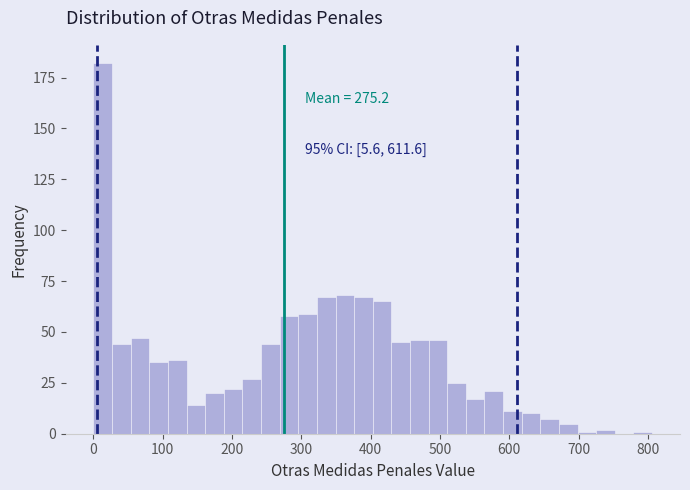

Around what value on the x-axis is the tallest bar? Give the approximate position of its centre, as read against the axis.

10